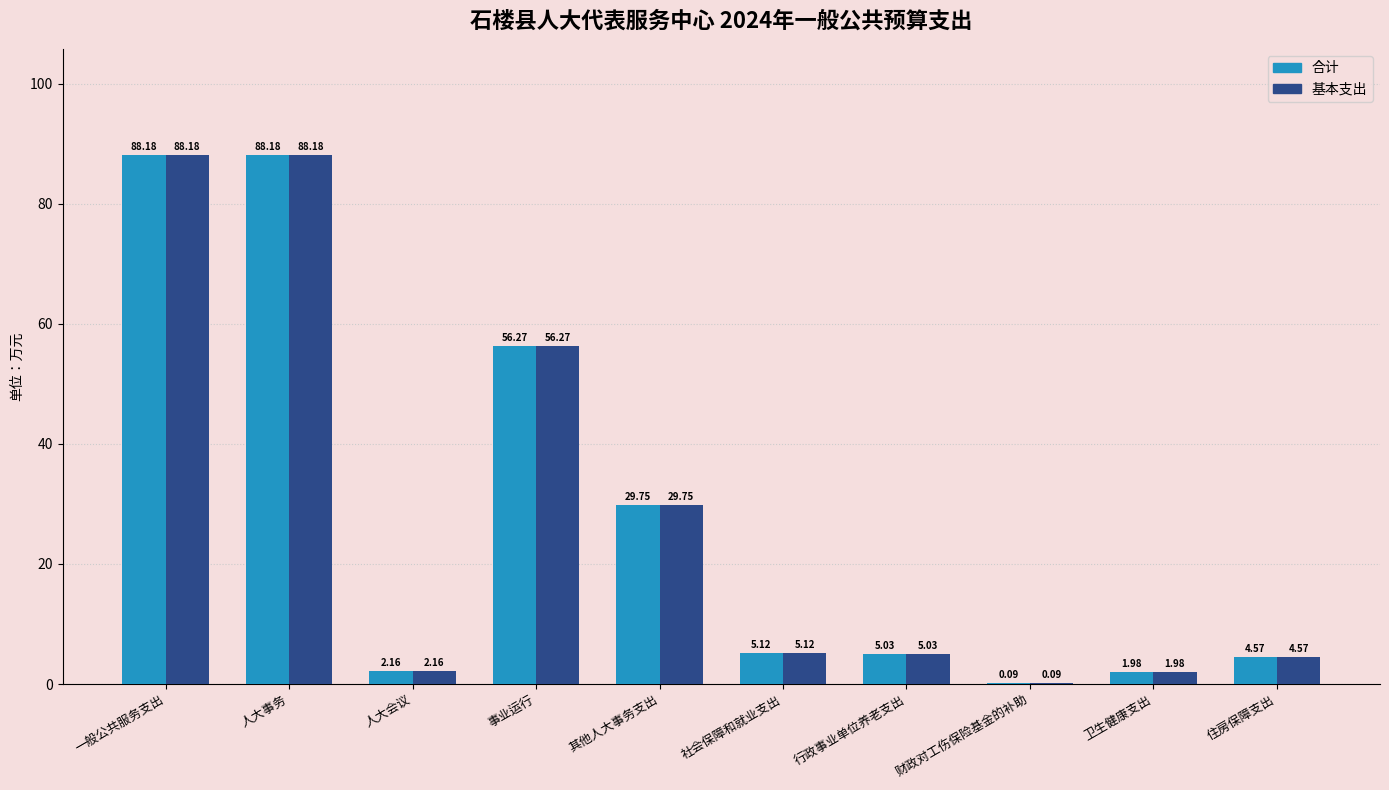

Where does the 基本支出 series first go above 5?

一般公共服务支出